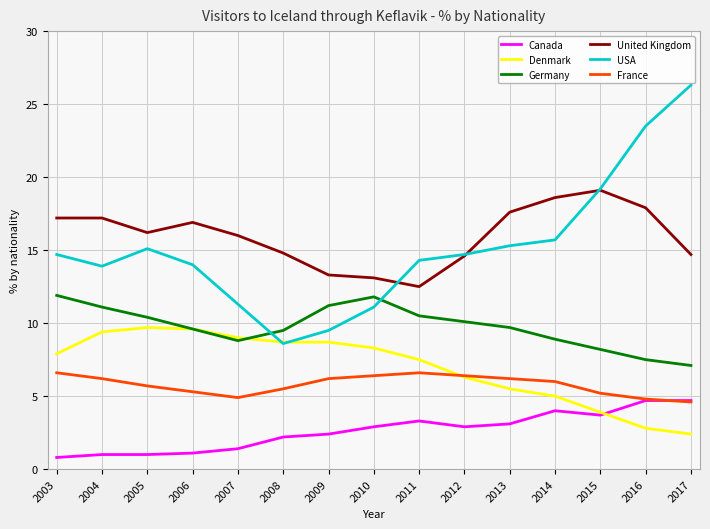

List the series in order of their peak value, lowest first.

Canada, France, Denmark, Germany, United Kingdom, USA